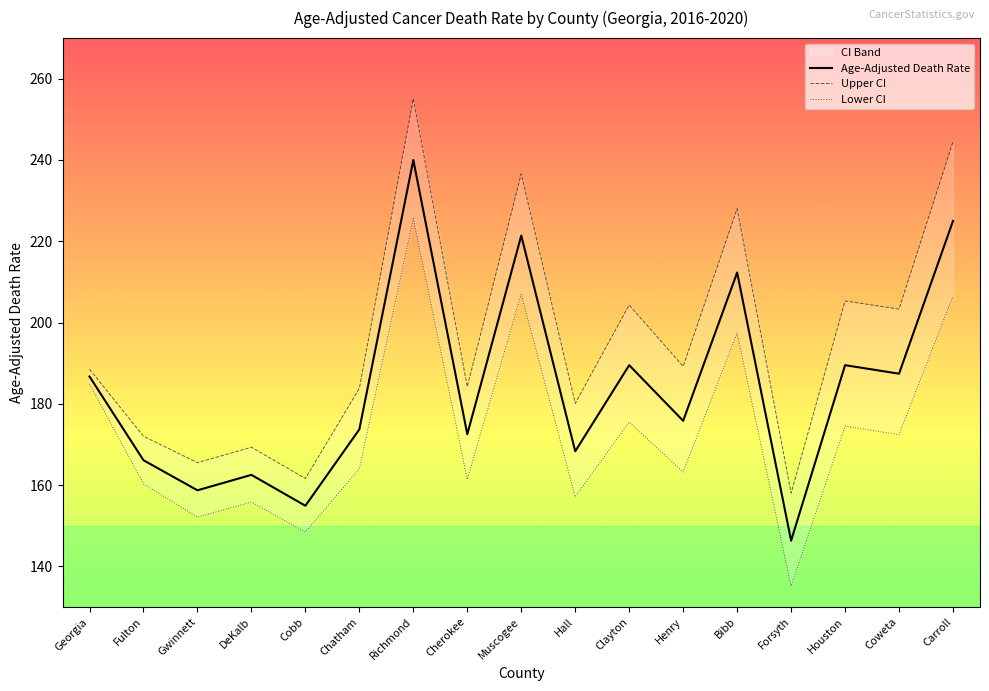

True or false: Lower CI and Age-Adjusted Death Rate cross at least once.

False